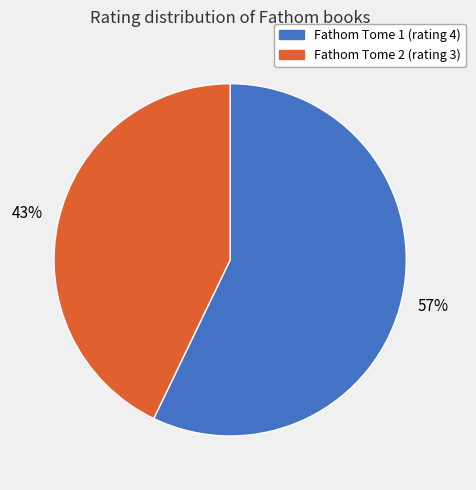

To the nearest percent, what is the average slice percentage?

50%